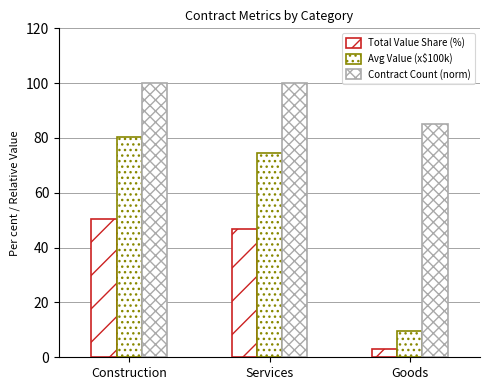

At which label does Total Value Share (%) first exceed 46?

Construction